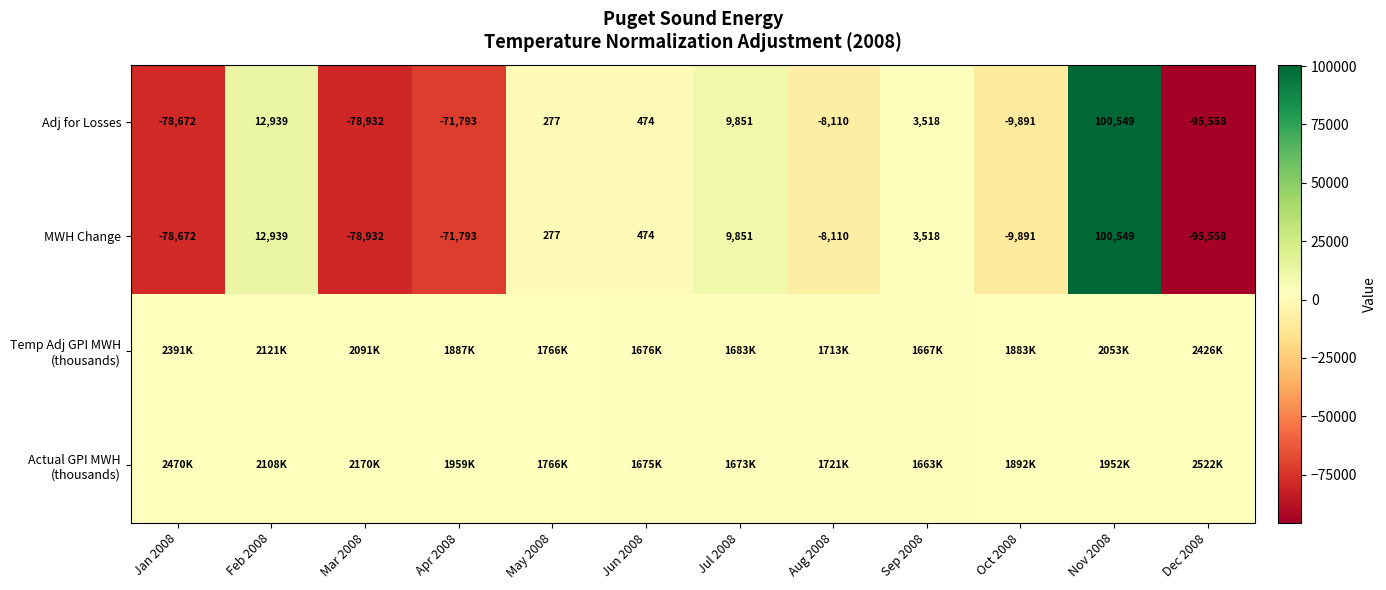

At which category is the sum across all series the highest?

Nov 2008